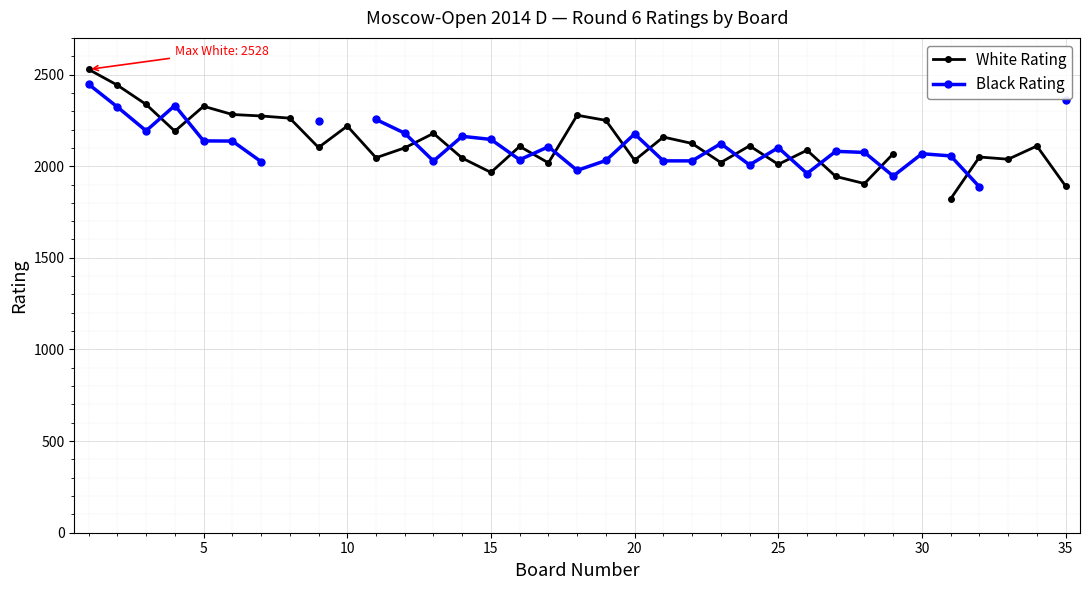

True or false: White Rating and Black Rating intersect in this chart.

True